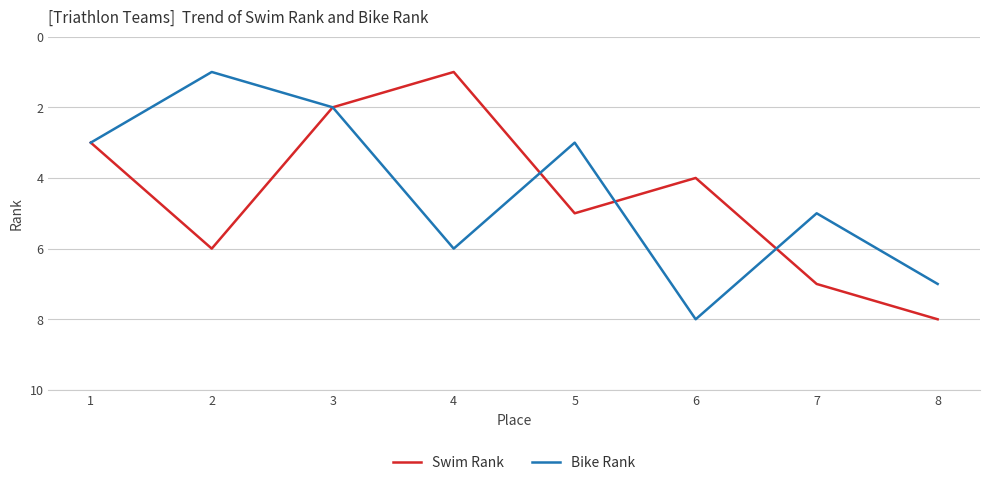

Between 1 and 2, which series saw the biggest shift?

Swim Rank